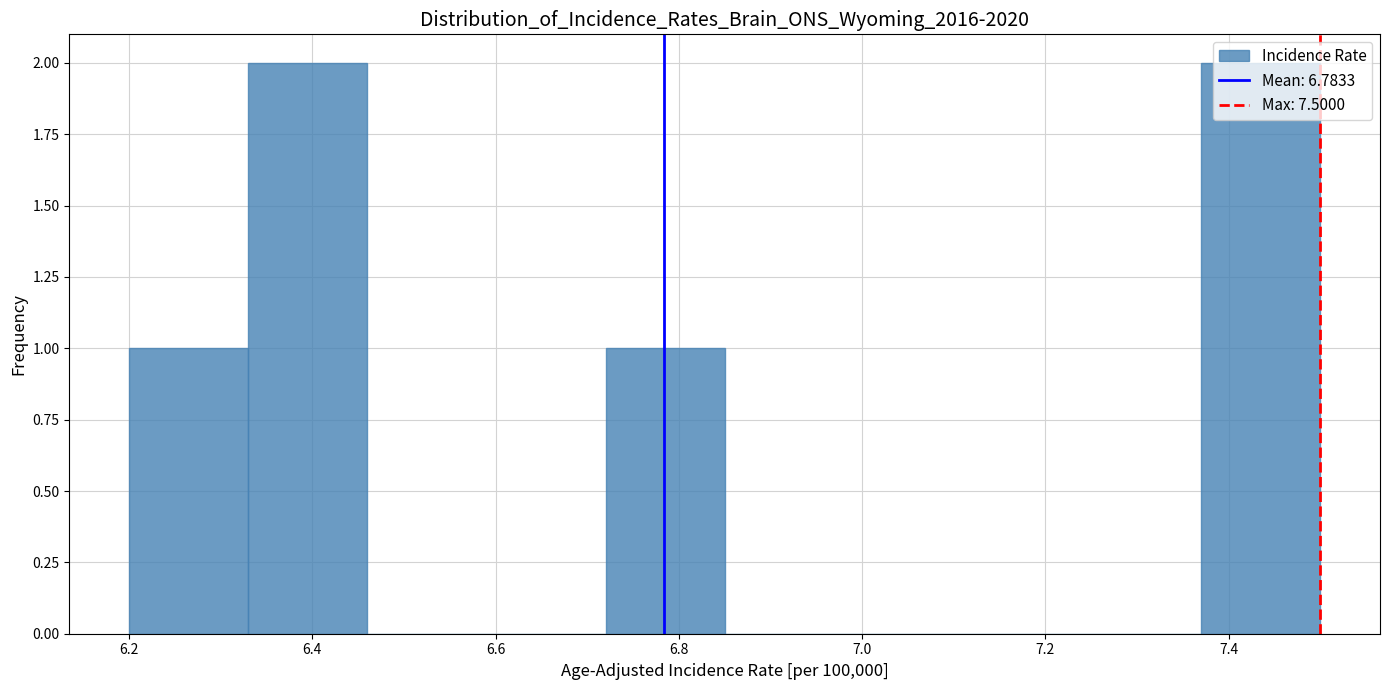

Reading left to right, list every bar in this chart as the range it spans on the x-axis followed by its height. Neither the bar edges nor the heights are printed on the chart, so give them approximately, as read against the axes.

6.20 to 6.33: 1
6.33 to 6.46: 2
6.46 to 6.59: 0
6.59 to 6.72: 0
6.72 to 6.85: 1
6.85 to 6.98: 0
6.98 to 7.11: 0
7.11 to 7.24: 0
7.24 to 7.37: 0
7.37 to 7.50: 2